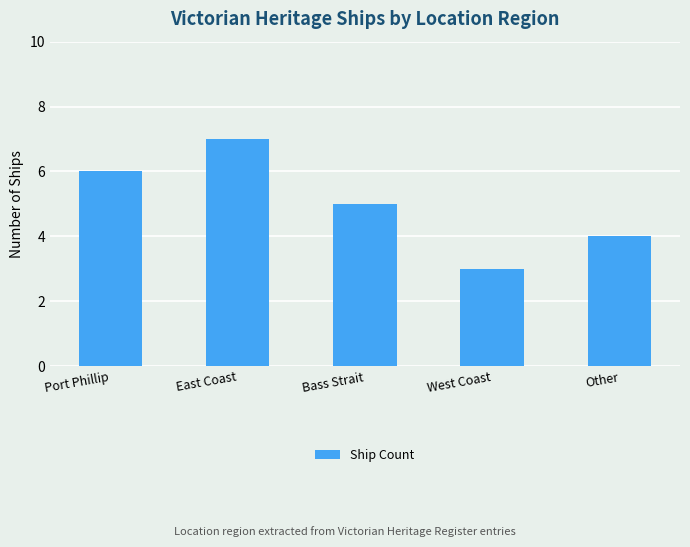

Reading left to right, what are all the values shown in this chart?

Port Phillip=6	East Coast=7	Bass Strait=5	West Coast=3	Other=4